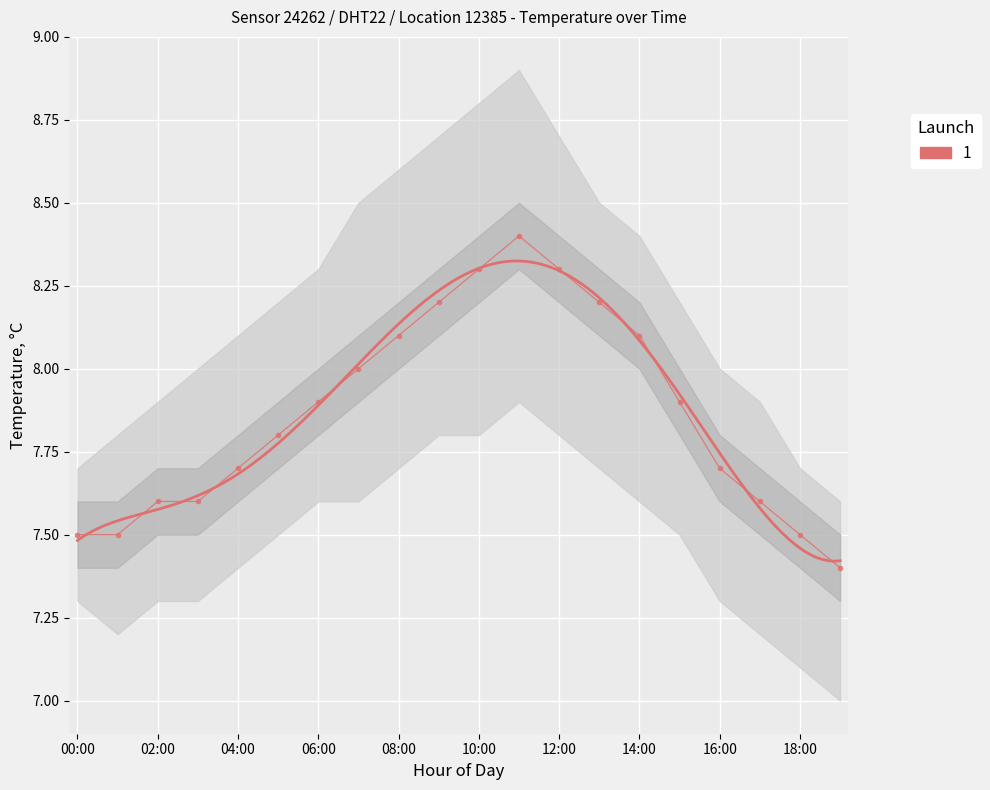

What is the sum of all values?

157.3